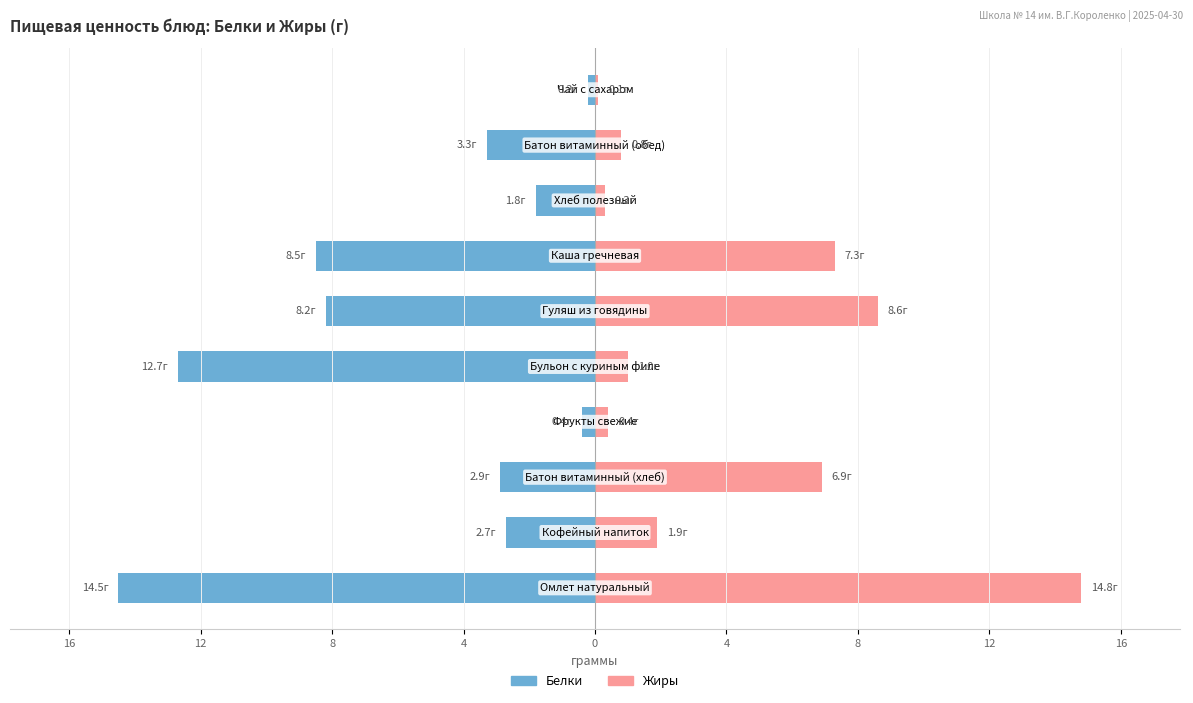

How many groups of bars are there?

10